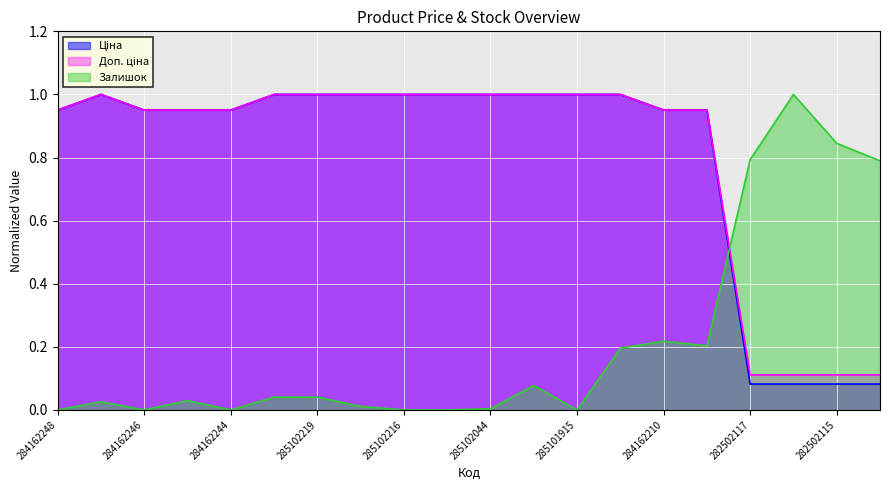

What is the average value of the Залишок series?

0.2